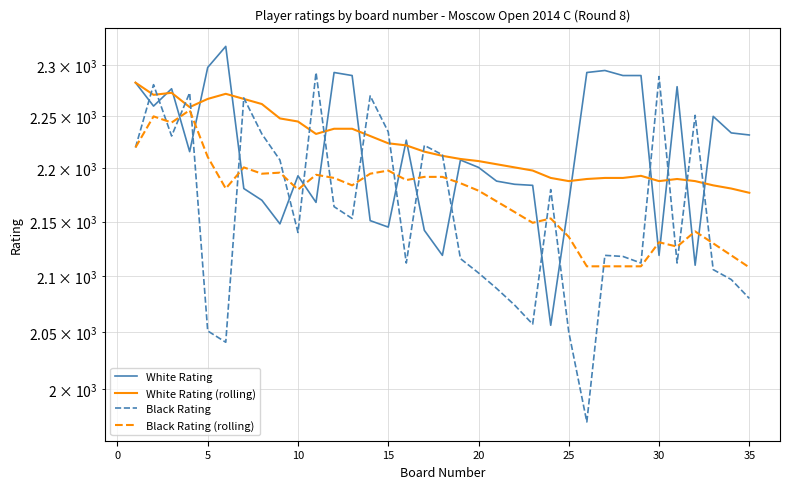

How many lines are shown in the chart?

4